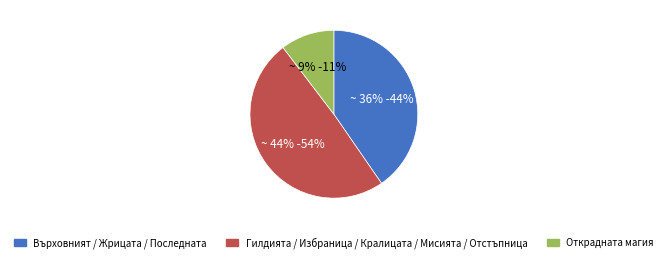

Does Върховният повелител represent more than half of the total?

No